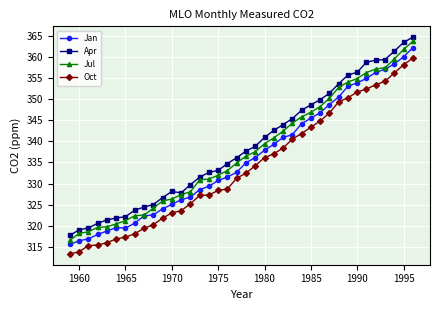

How many data points in Jul are above 336?

19